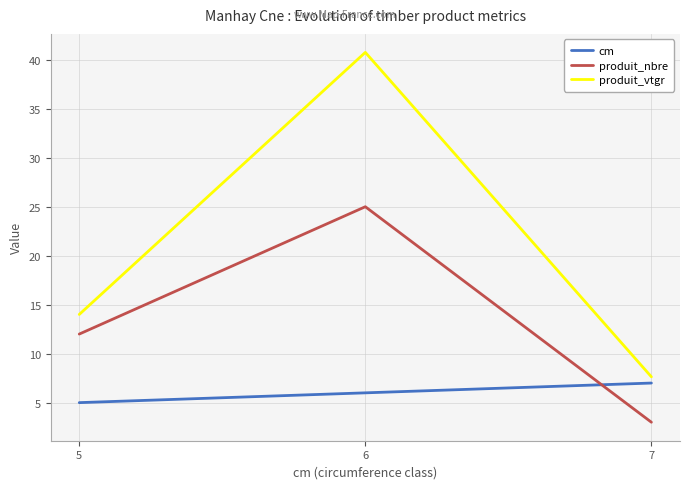

Is this an area chart (filled region under the line)?

No